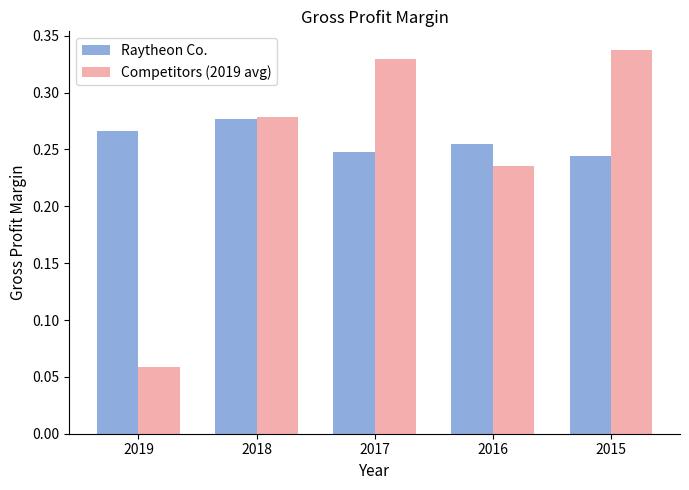

Which series changed the most between 2019 and 2015?

Competitors (2019 avg)